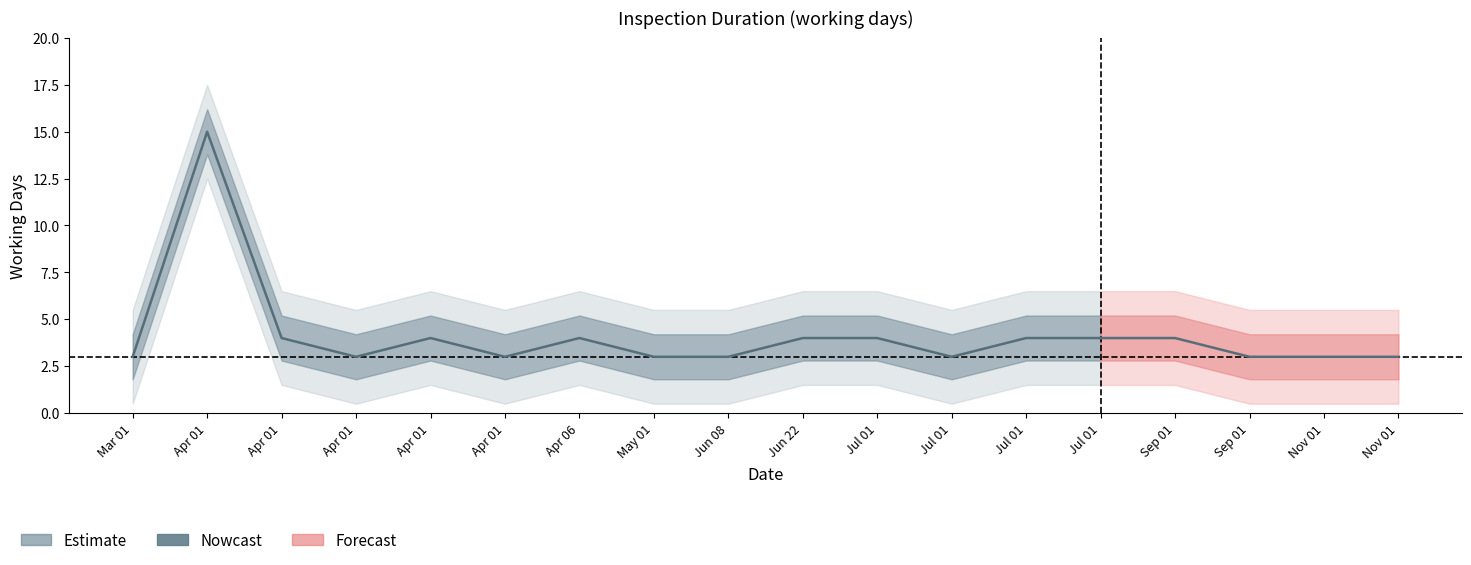

Does the chart have visible grid lines?

No